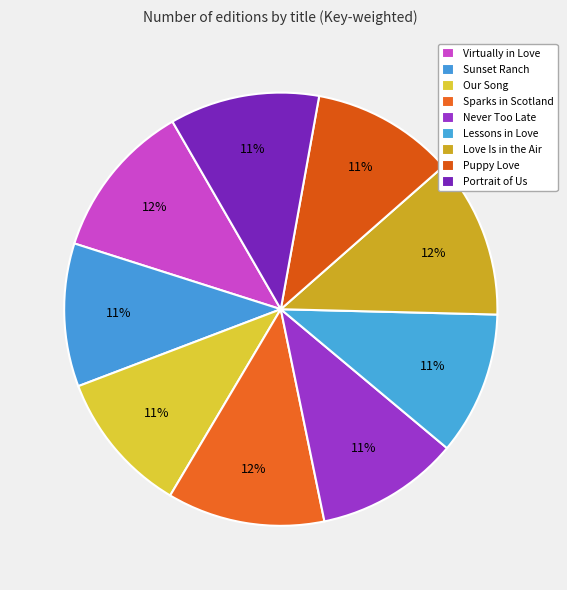

The Lessons in Love slice represents 11% of the pie. True or false?

True